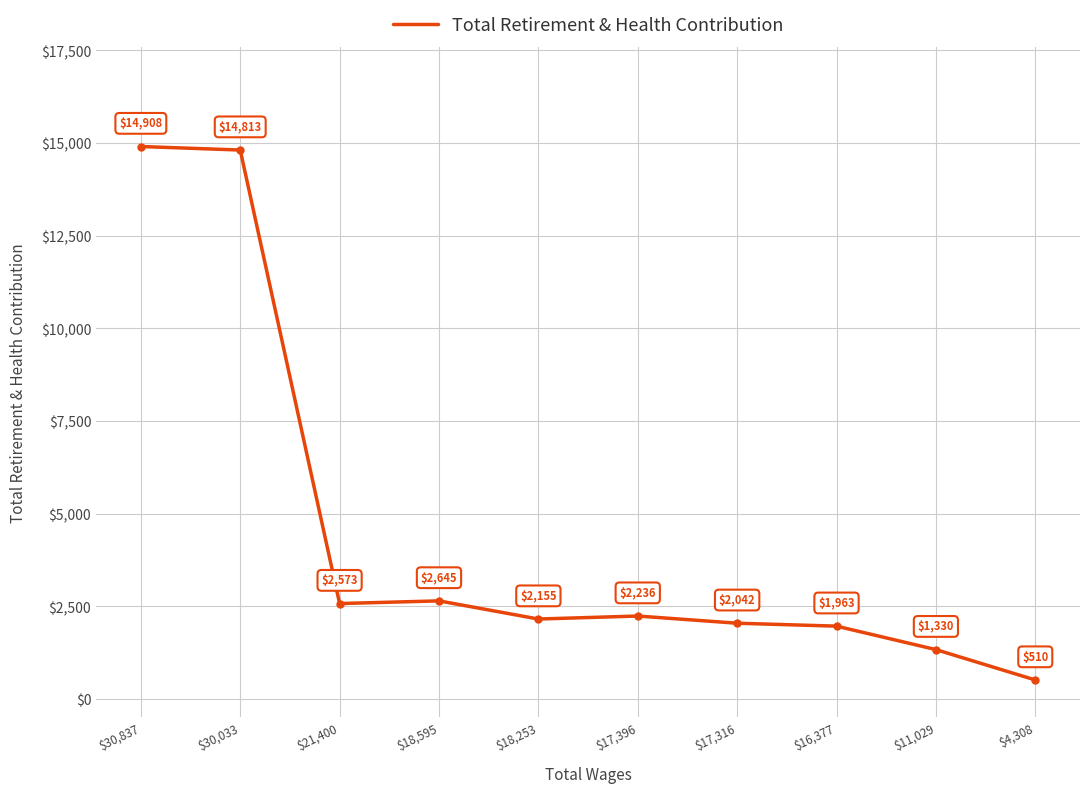

What is the difference between the maximum and minimum values?

14398